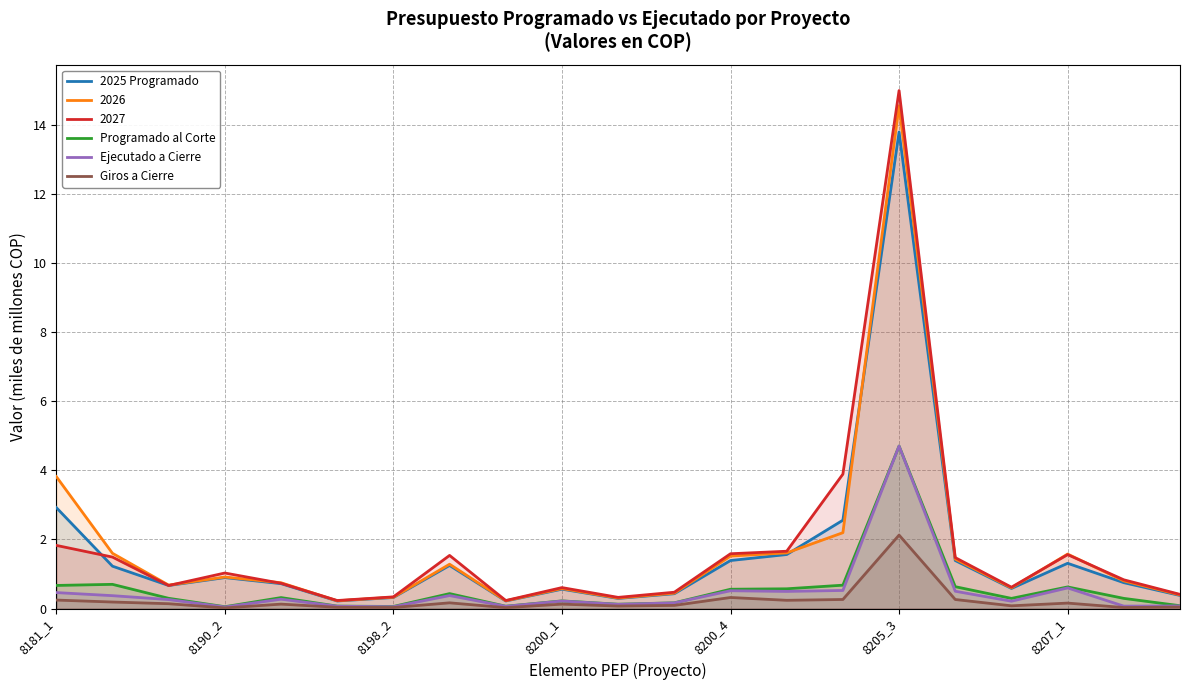

True or false: 2026 has a value of 0.5 at 8200_4.

False